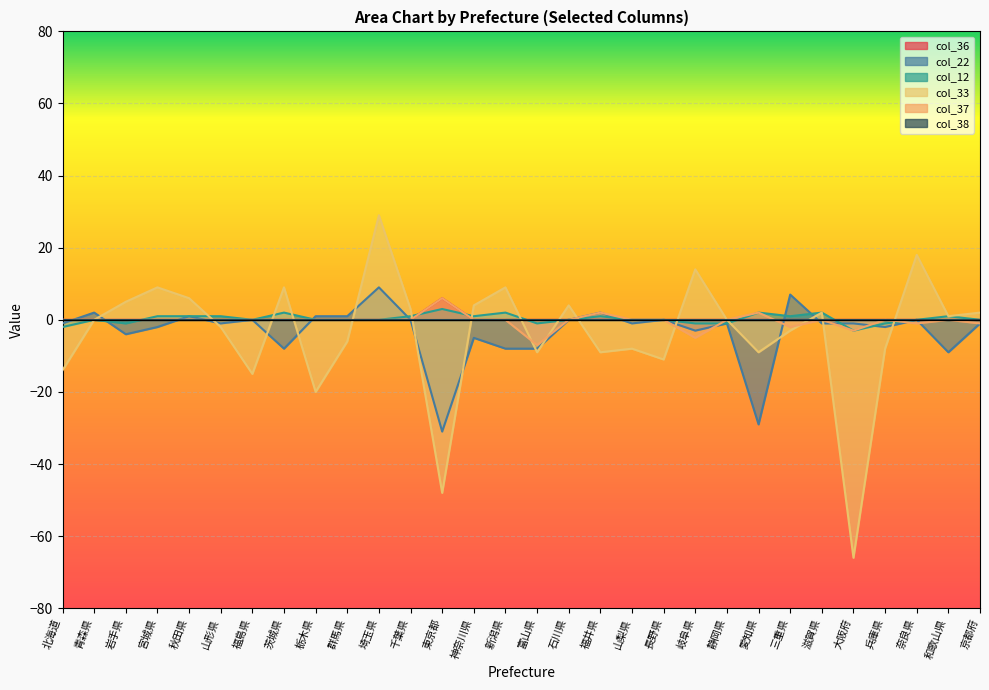

Reading right to left, transcribe all the data shown in this chart.

col_36: 0	0	0	0	0	0	0	0	0	0	0	0	0	0	0	0	0	6	0	0	0	0	0	0	0	0	0	0	0	0
col_22: -1	-9	0	-2	-1	-1	7	-29	-1	-3	0	-1	2	0	-8	-8	-5	-31	0	9	1	1	-8	0	-1	1	-2	-4	2	-1
col_12: 0	1	0	-1	-3	2	1	2	-1	-1	0	0	1	0	-1	2	1	3	1	0	0	0	2	0	1	1	1	-1	0	-2
col_33: 2	1	18	-8	-66	2	-3	-9	0	14	-11	-8	-9	4	-9	9	4	-48	3	29	-6	-20	9	-15	-2	6	9	5	0	-14
col_37: -1	0	-1	0	-3	0	-2	2	0	-5	0	0	2	0	-7	0	0	6	0	0	0	0	0	0	0	0	0	0	0	0